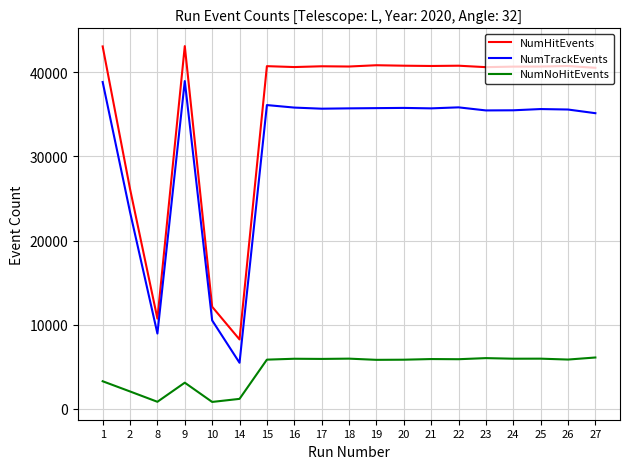

Where does the NumHitEvents series first go above 40705?

1